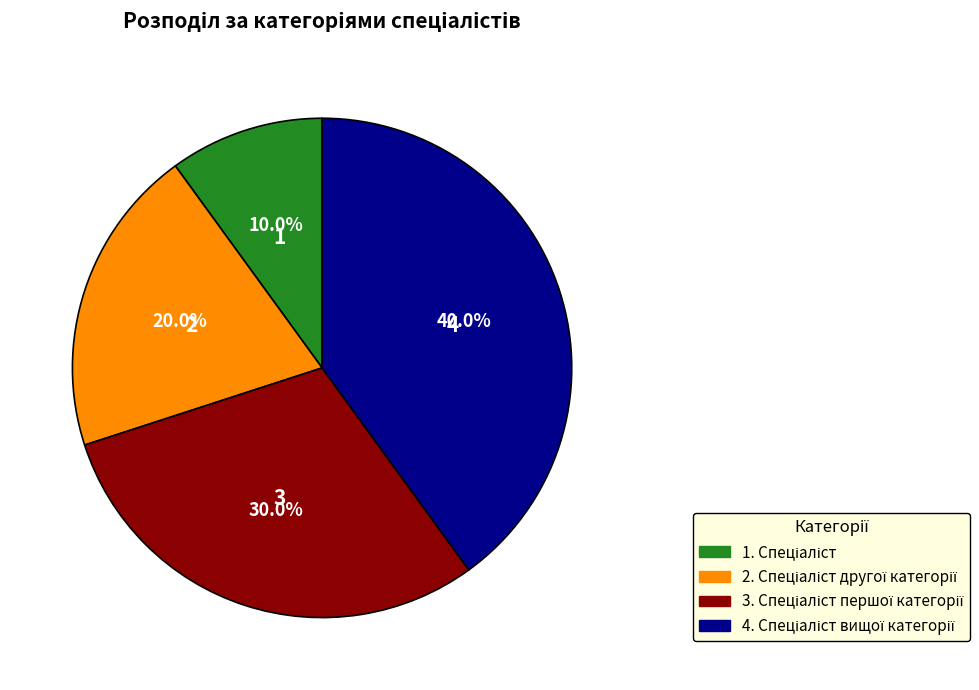

Does any single category account for the majority?

No